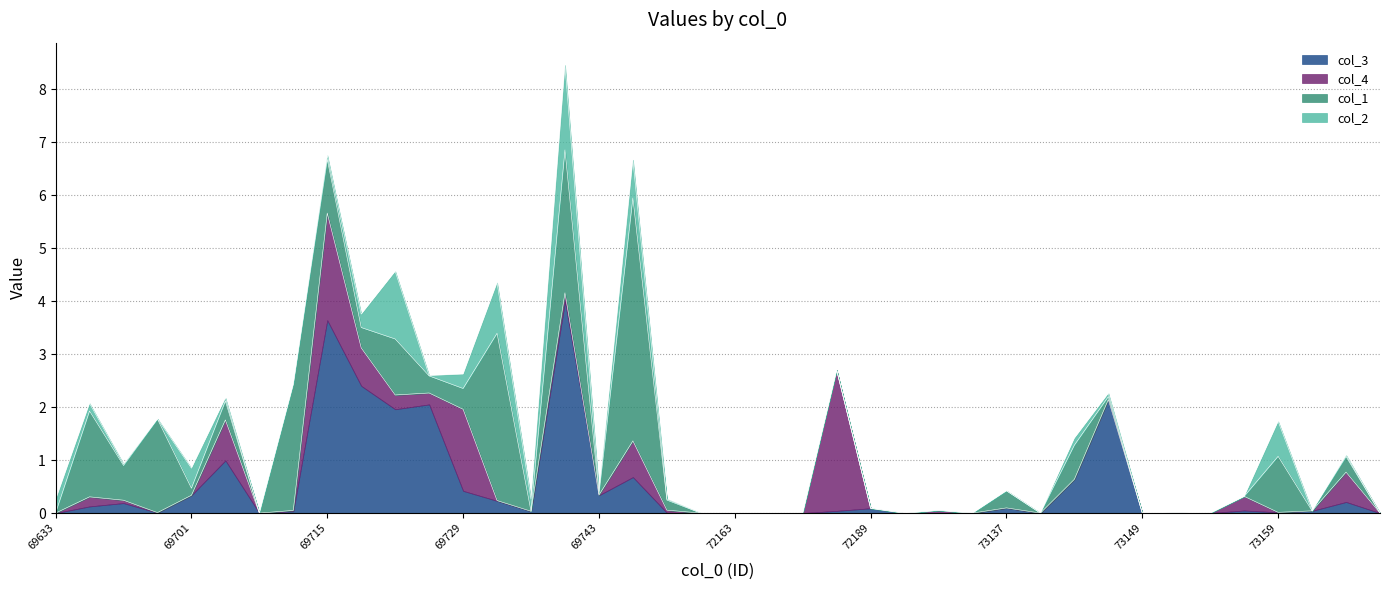

Where is col_1 nearest to the value 2?

69699